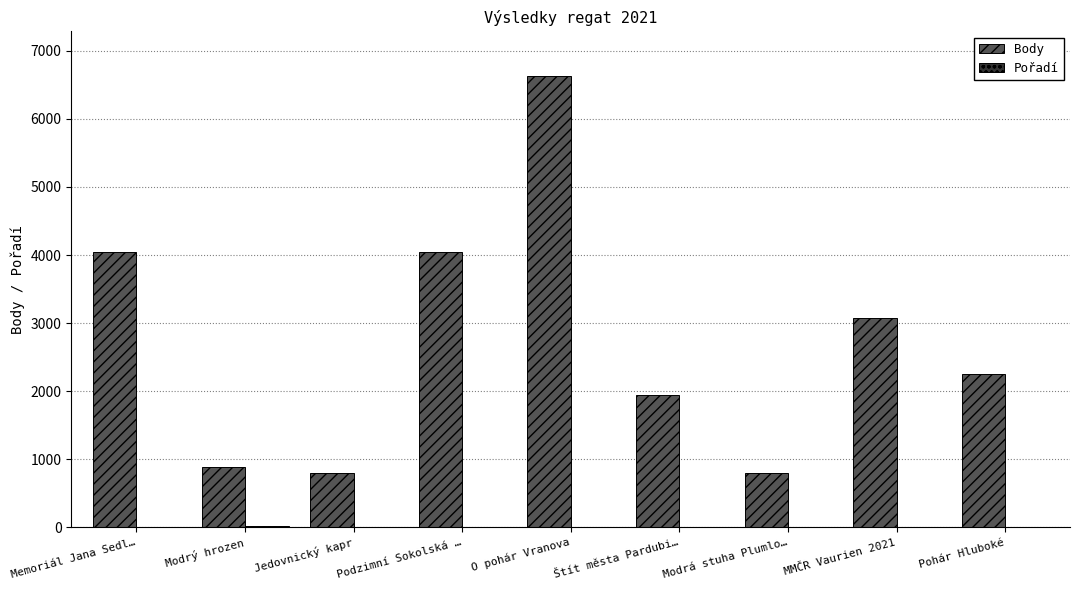

At which label does Body reach its peak?

O pohár Vranova